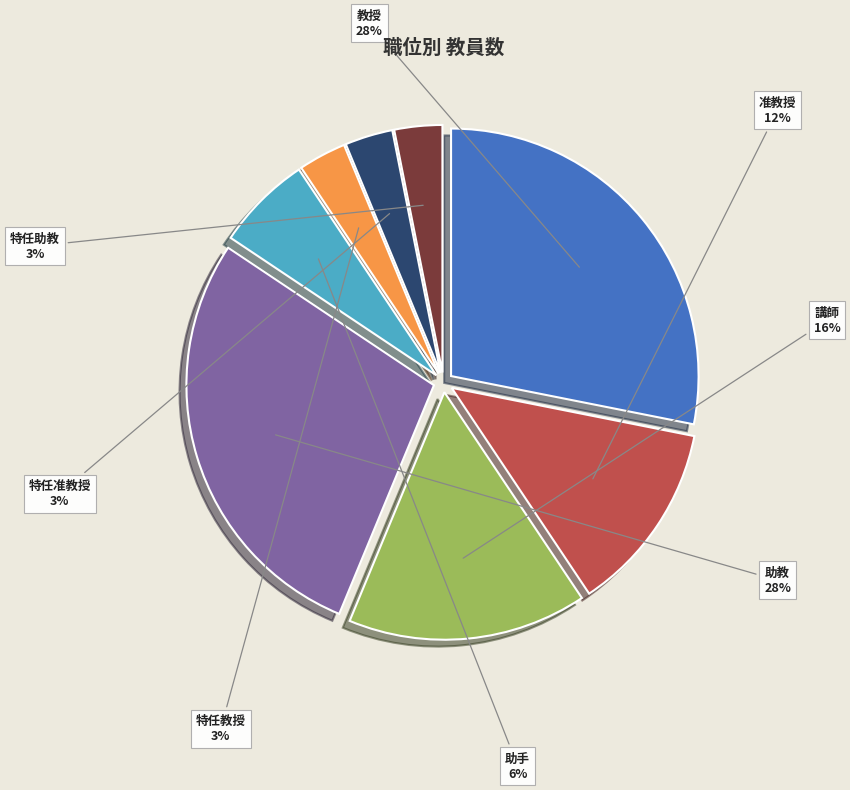

To the nearest percent, what is the difference between the largest and smallest slice percentages?

25%